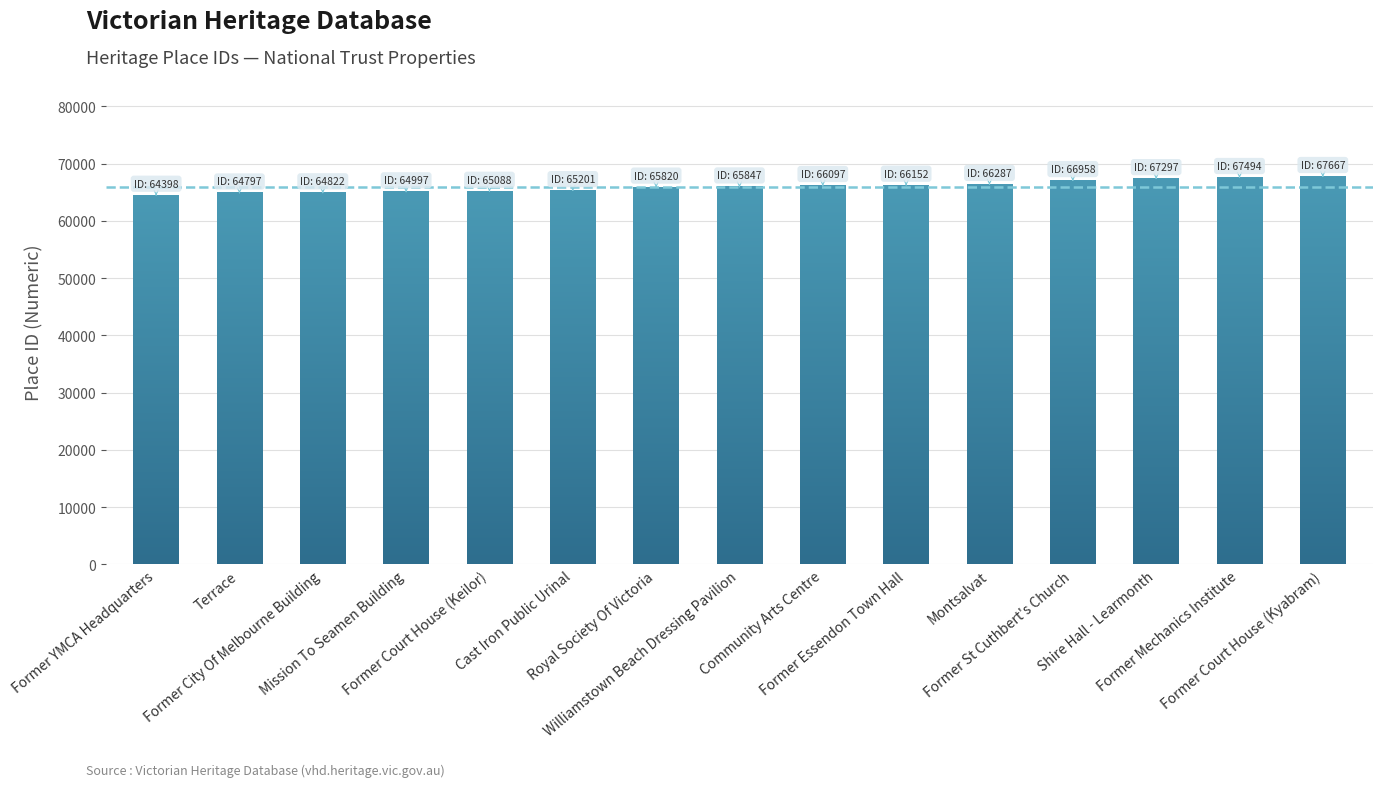

What is the sum of the values at Mission To Seamen Building and Shire Hall - Learmonth?

132294